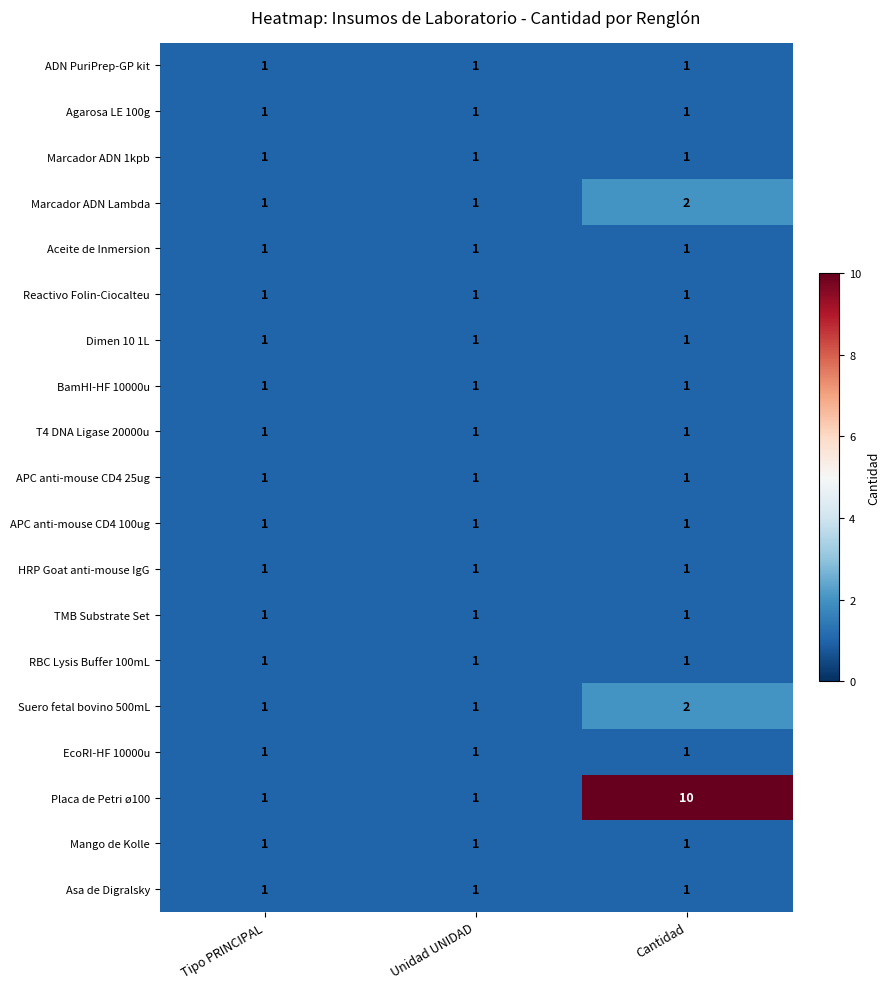

At which category does the chart reach its peak across all series?

Cantidad